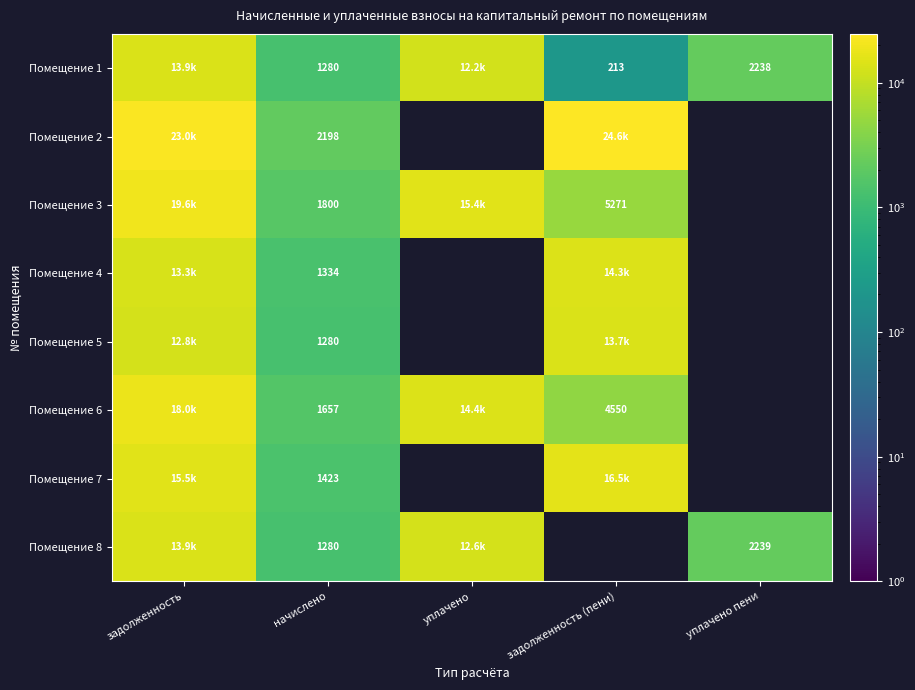

At задолженность (пени), list the series in order from smallest to largest.

Помещение 1, Помещение 6, Помещение 3, Помещение 5, Помещение 4, Помещение 7, Помещение 2, Помещение 8